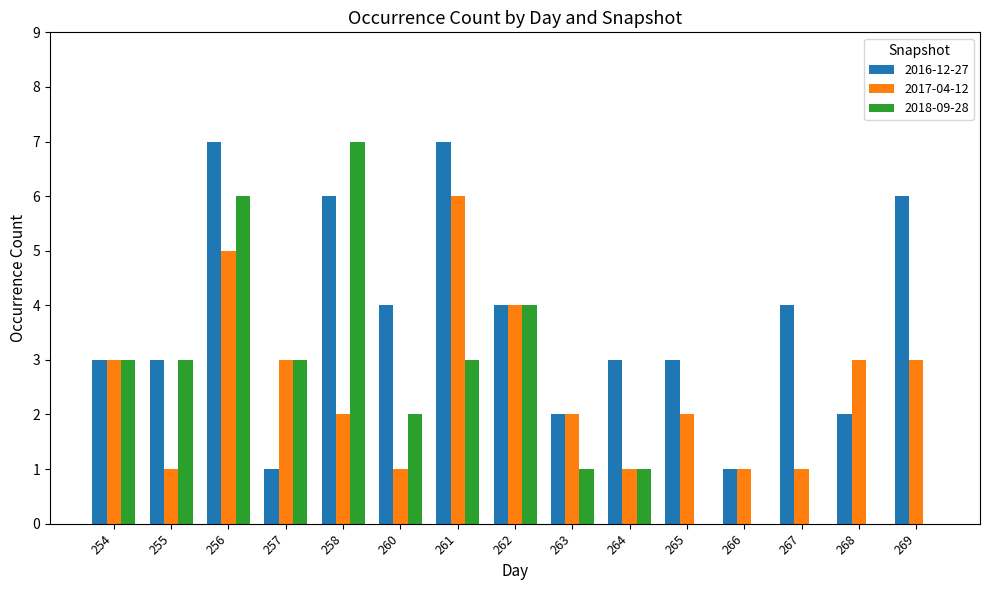

What is the difference between the 2018-09-28 values at 262 and 264?

3